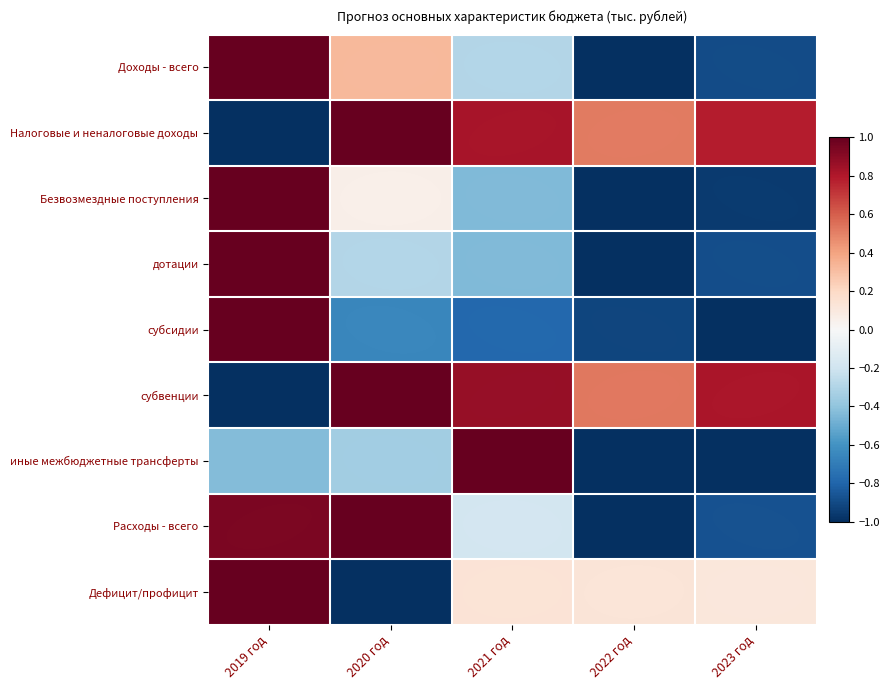

What is the sum of all субвенции values?

2.2